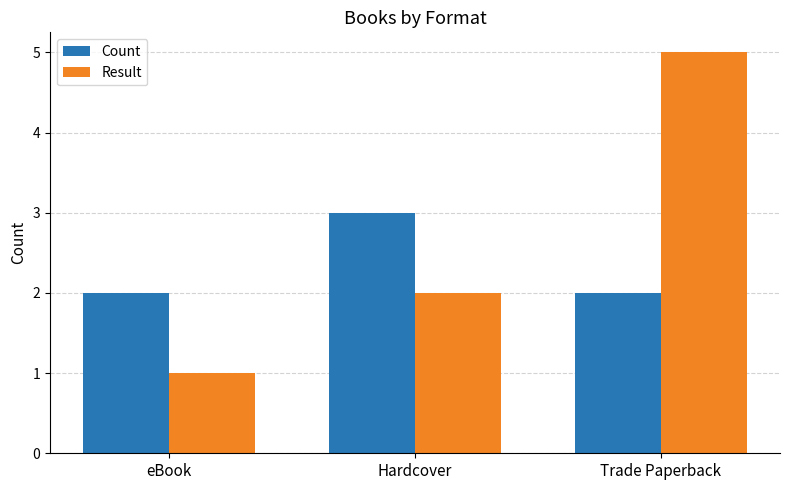

True or false: Count has a value of 3 at eBook.

False